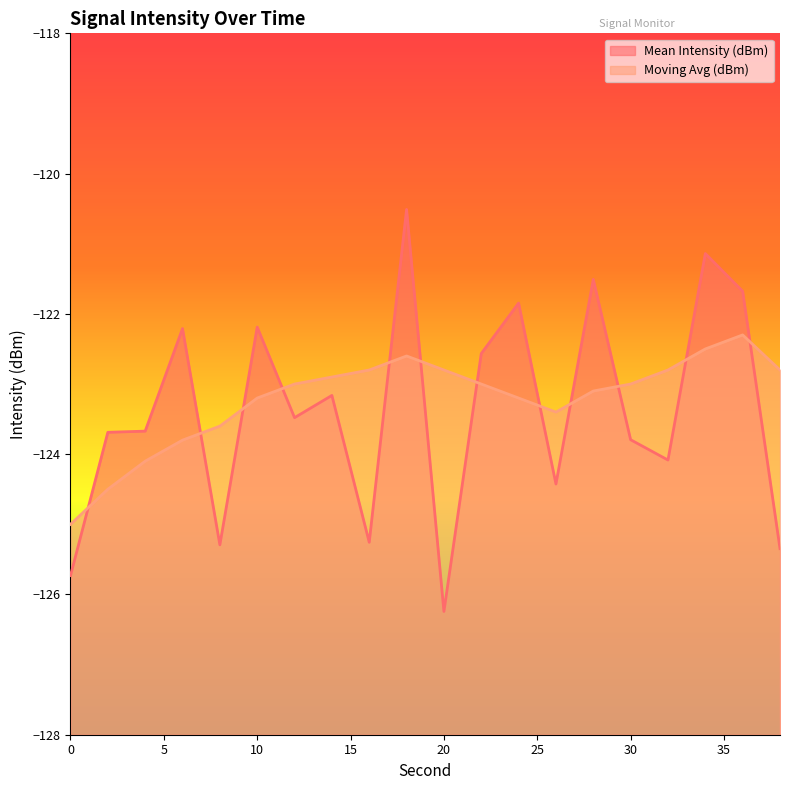

What is the spread (max minus min) of values at 20?

3.4